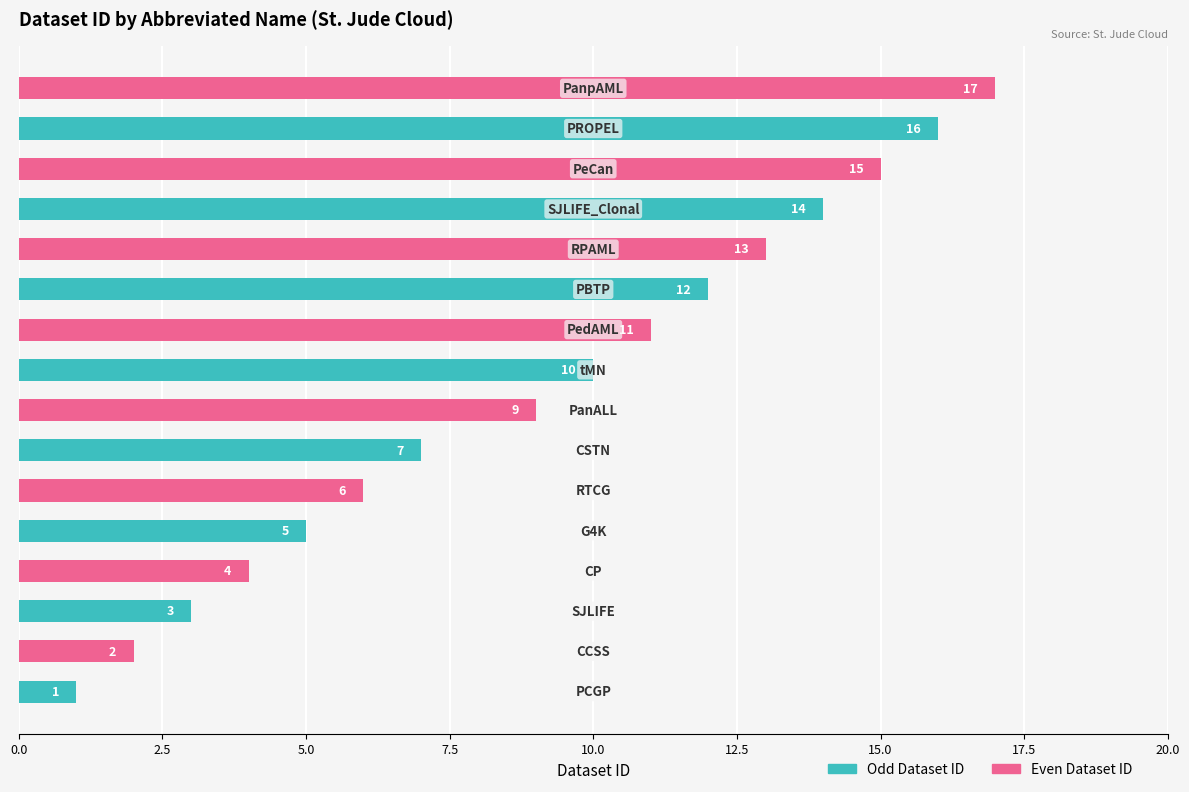

True or false: Even Dataset ID has a value of 15 at 13.

True